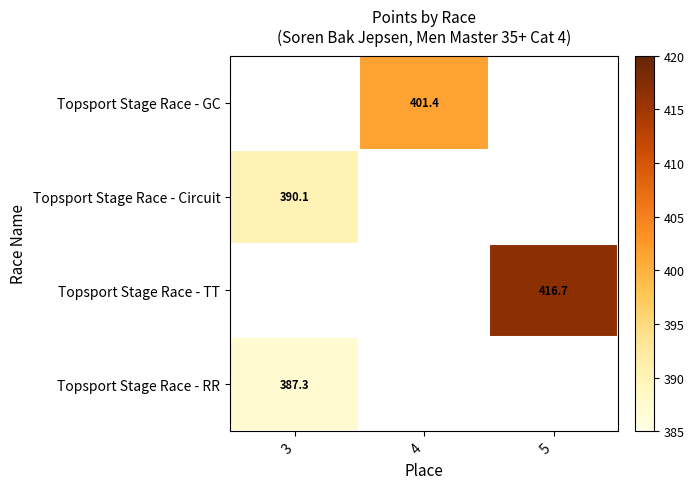

How many distinct data groups are displayed?

4